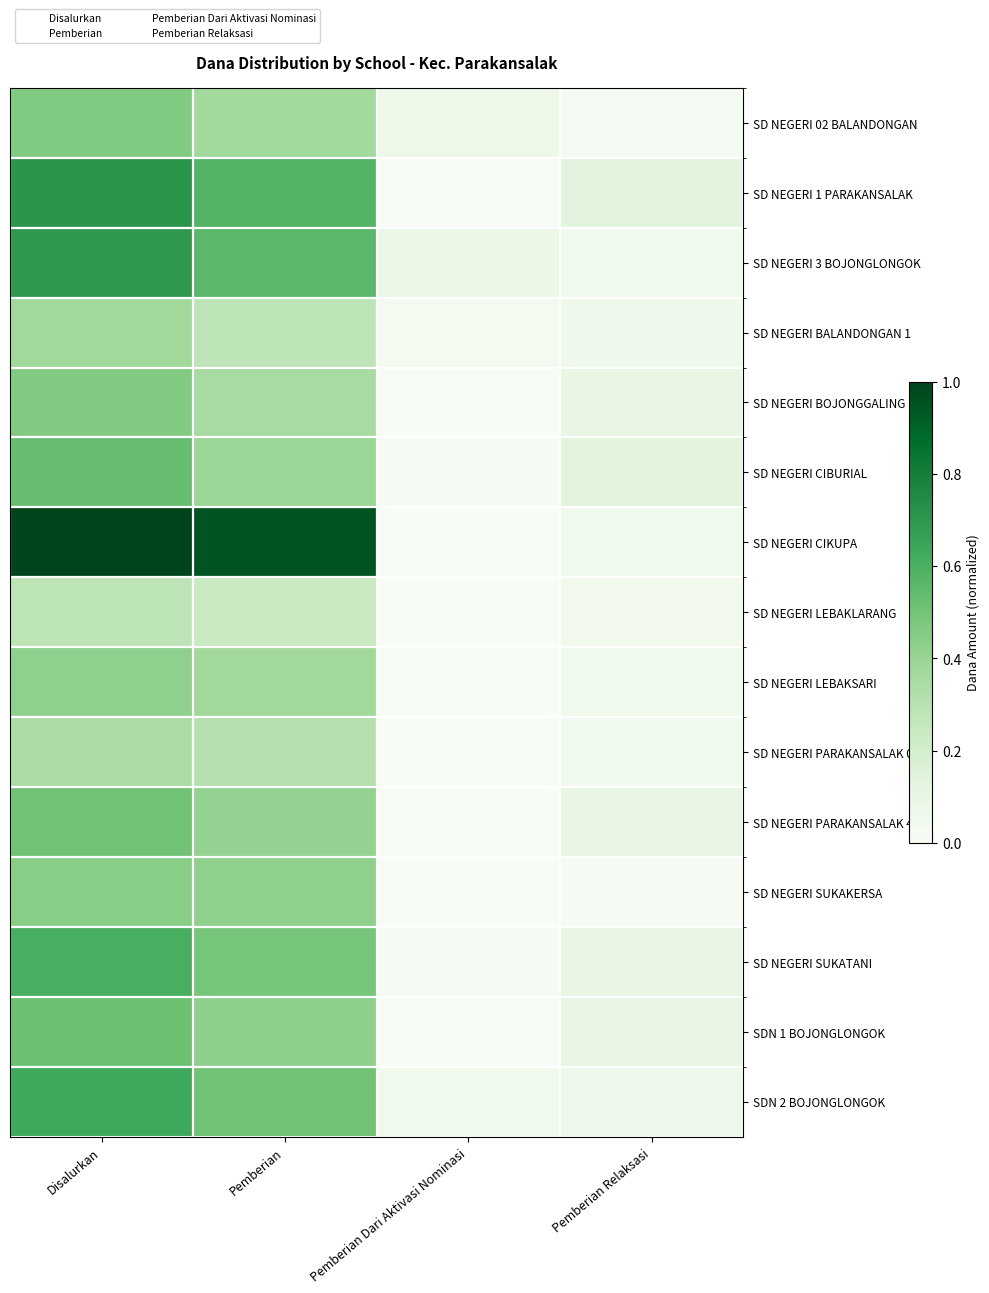

What is the average value of the SDN 1 BOJONGLONGOK series?

0.3